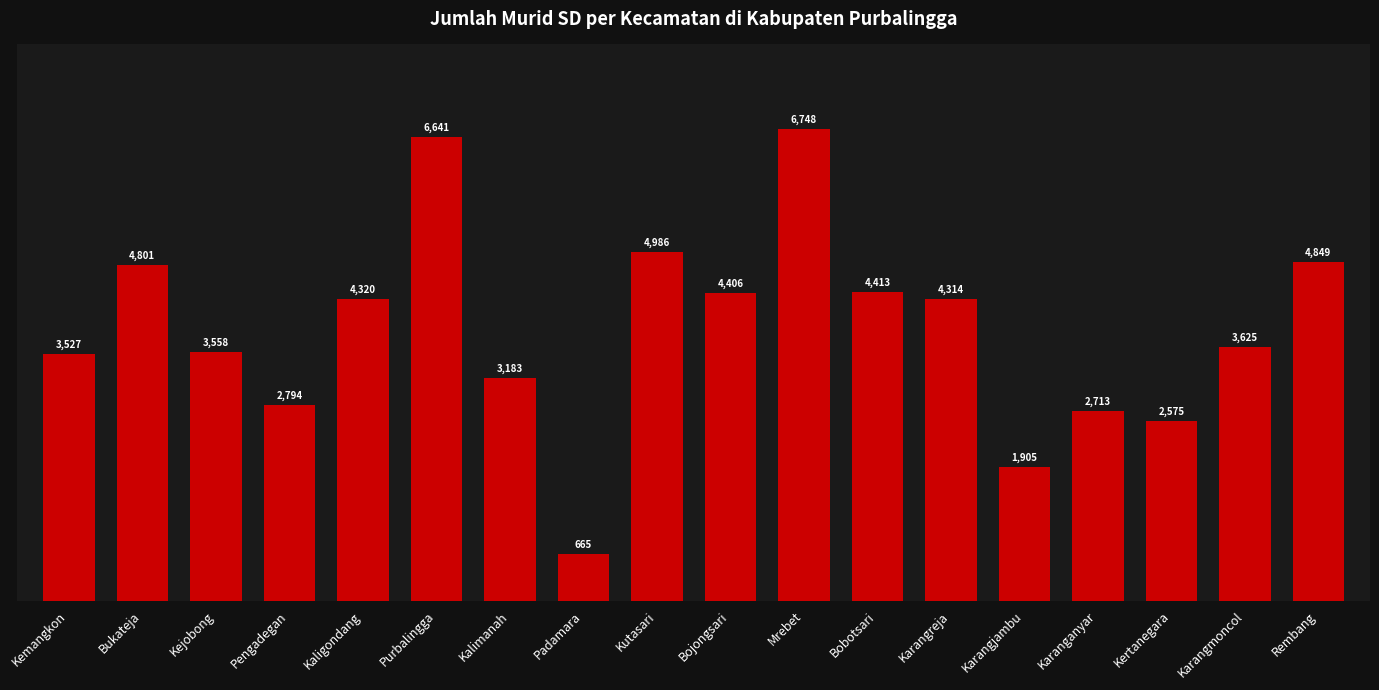

What is the smallest value displayed?

665